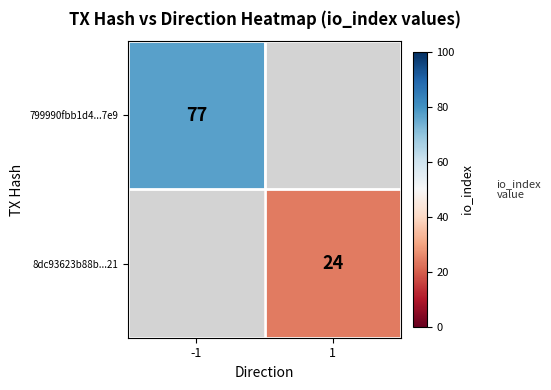

The 799990fbb1d4...7e9 series shows 77 at -1. True or false?

True